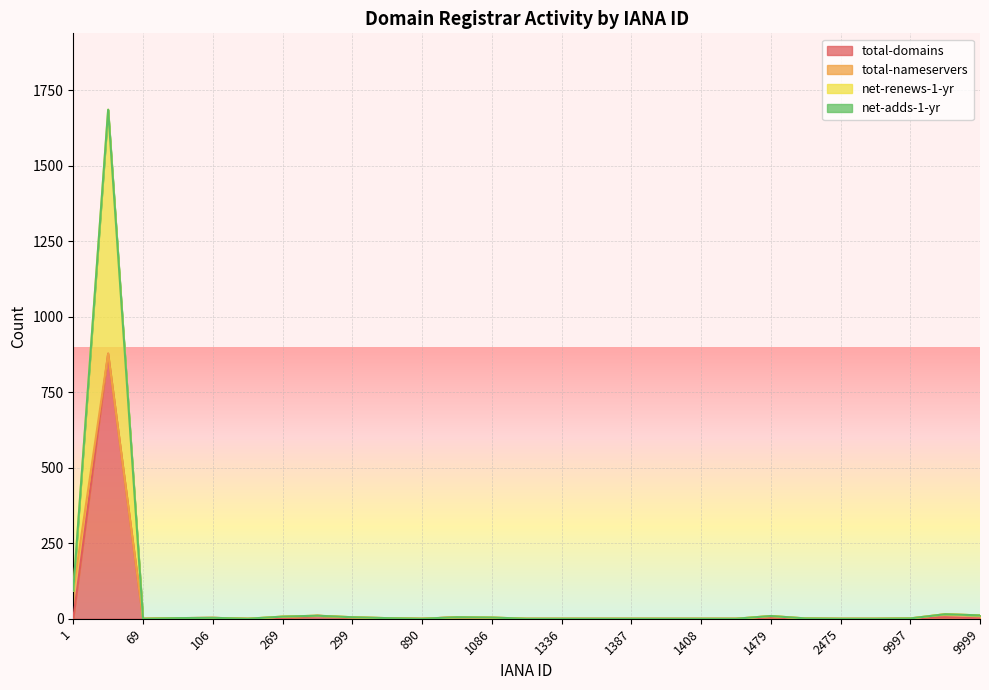

How many data points in total-domains are above 0?

12